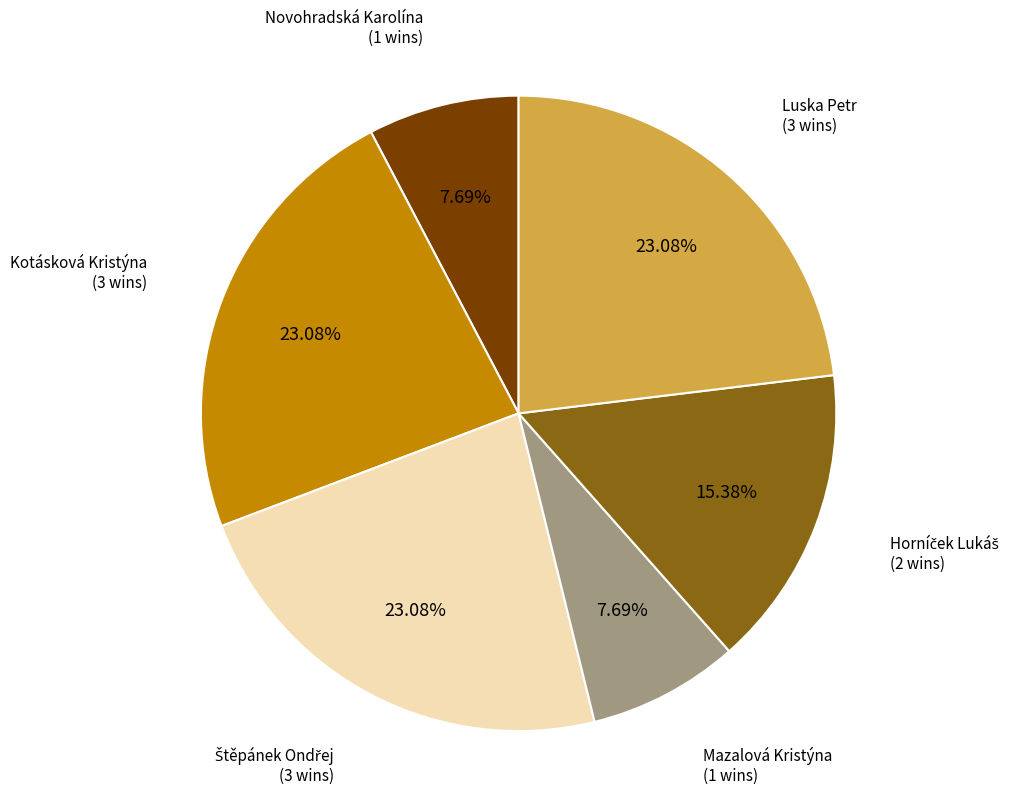

Is there a majority slice in this chart?

No